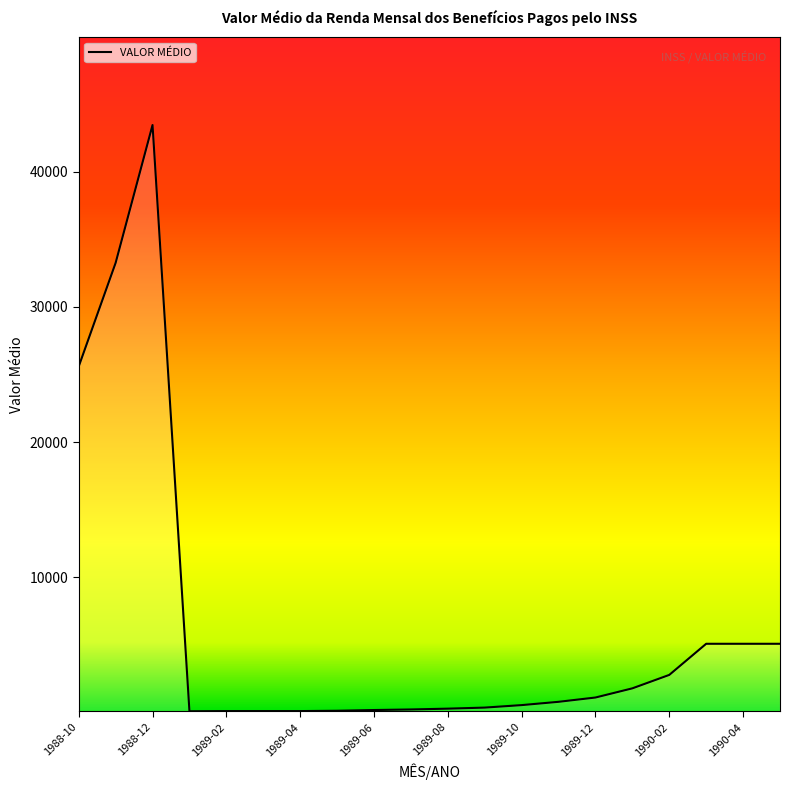

What is the difference between the maximum and minimum values?

43389.7